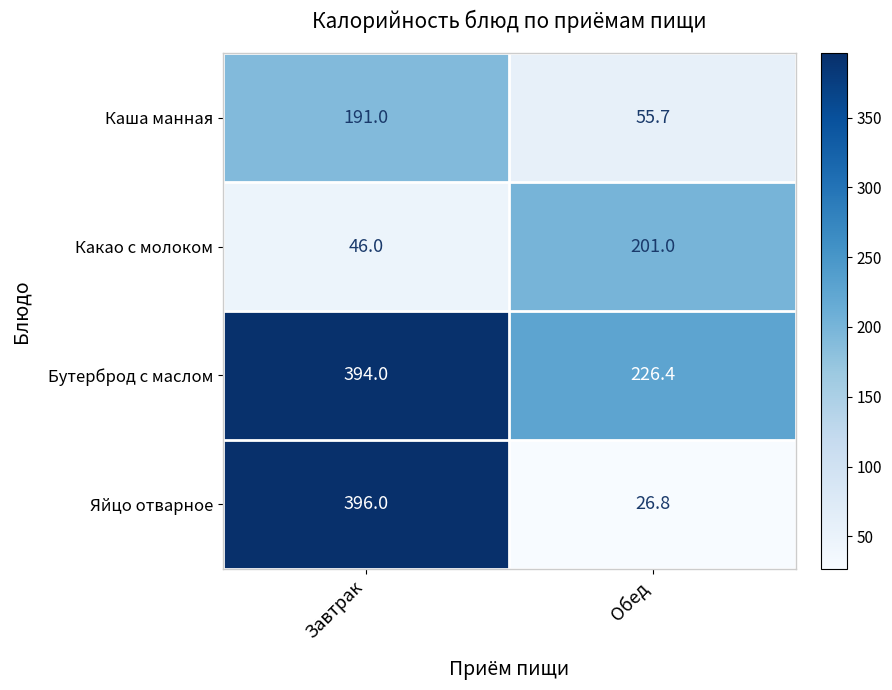

Reading left to right, what are all the values shown in this chart?

Каша манная: 191.0	55.7
Какао с молоком: 46.0	201.0
Бутерброд с маслом: 394.0	226.4
Яйцо отварное: 396.0	26.8